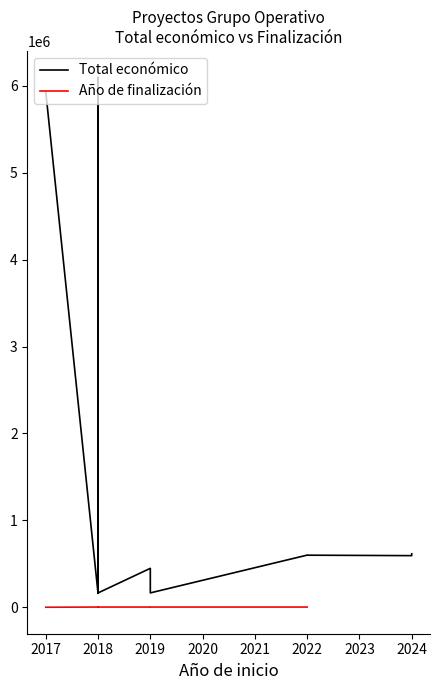

True or false: Año de finalización has a value of 668 at 2019.

False